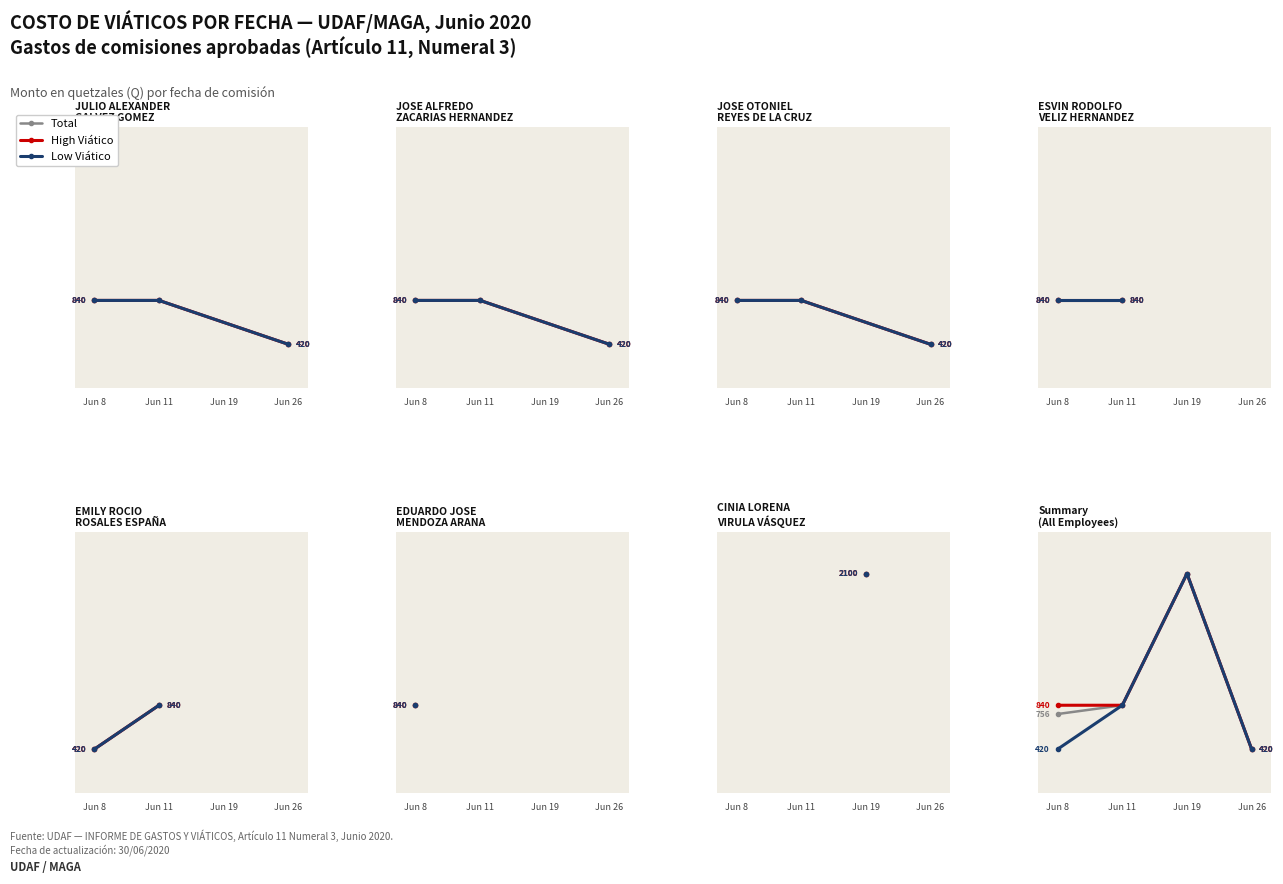

Reading left to right, extract all data points from this chart.

Total: 756	840	2100	420
High Viático: 840	840	2100	420
Low Viático: 420	840	2100	420